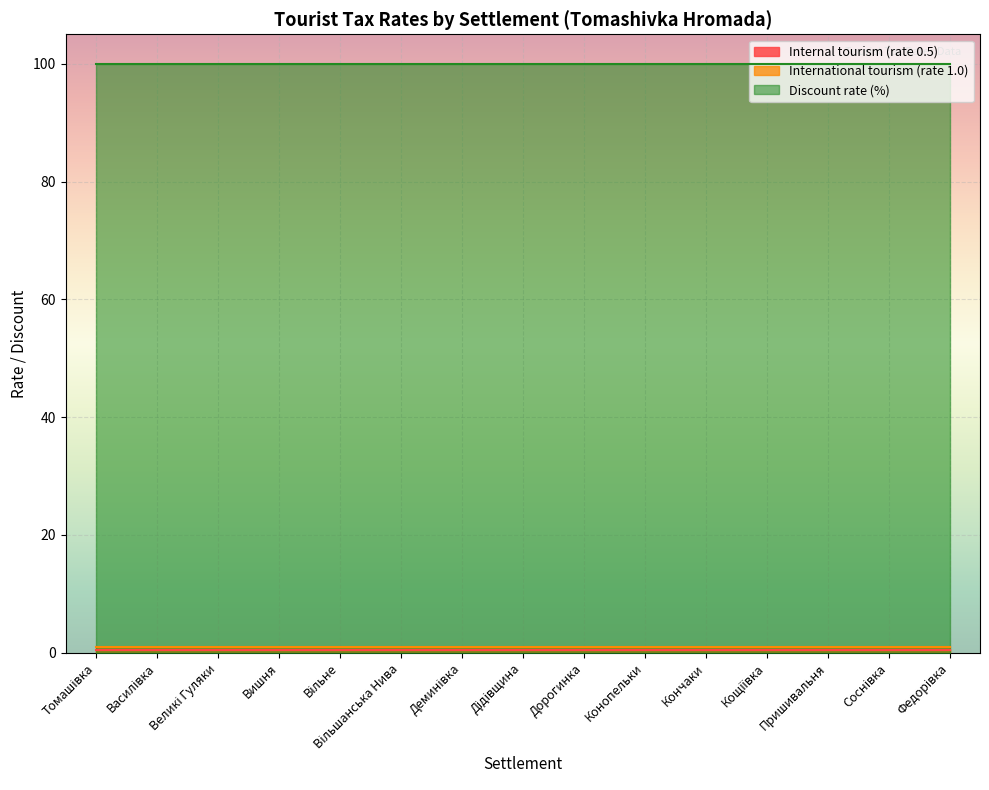

List the labels in order of Internal tourism (rate 0.5) value, smallest first.

Томашівка, Василівка, Великі Гуляки, Вишня, Вільне, Вільшанська Нива, Деминівка, Дідівщина, Дорогинка, Конопельки, Кончаки, Кощіївка, Пришивальня, Соснівка, Федорівка